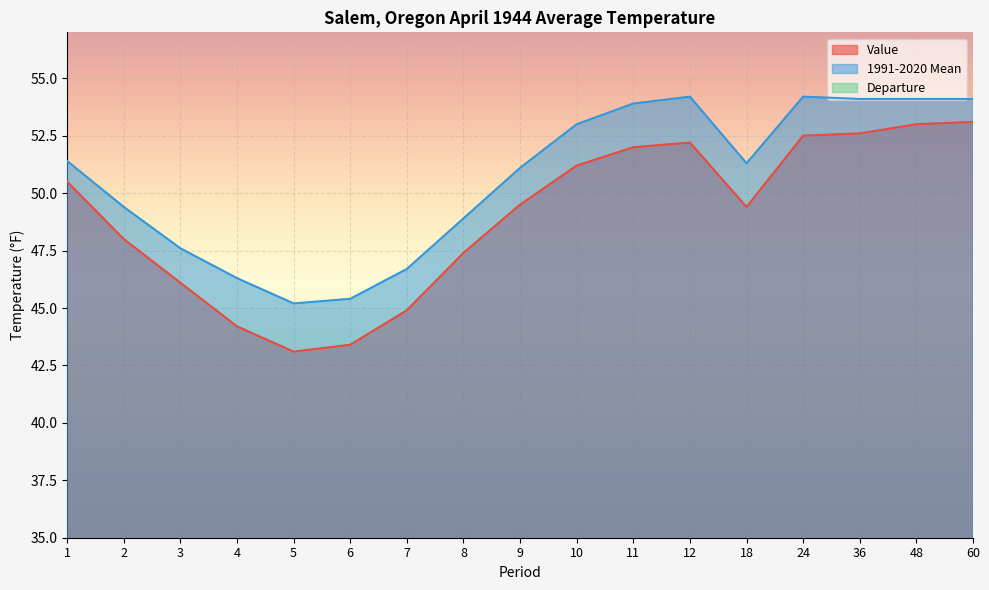

What is the minimum value for Departure?

-2.1